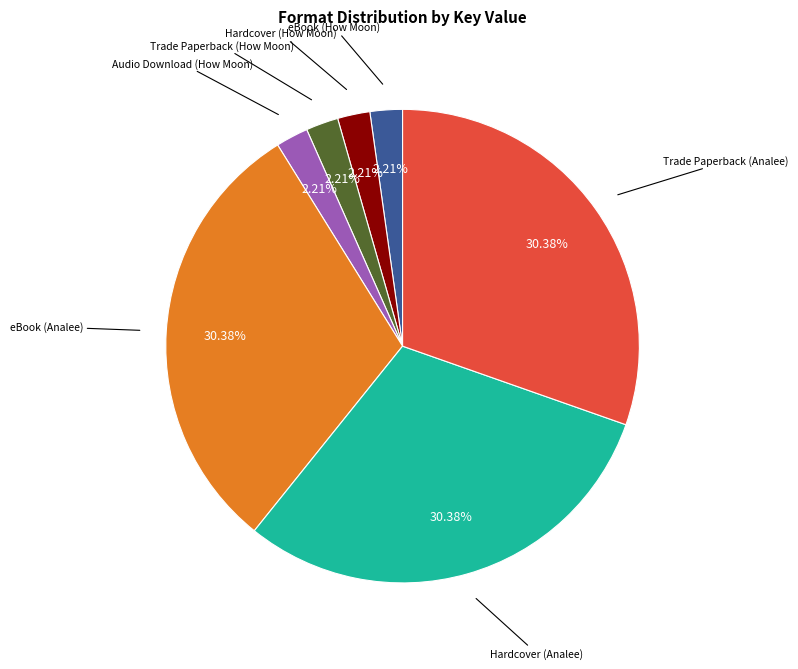

Is it true that Trade Paperback (Analee) is 16% of the pie?

False